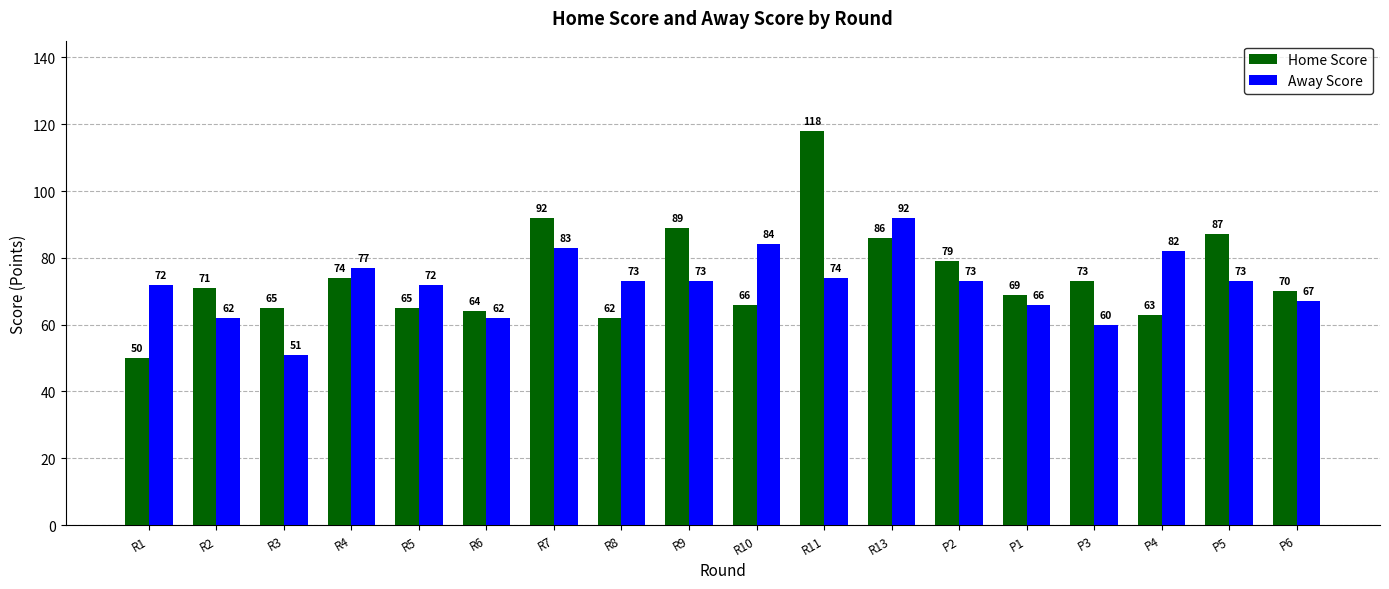

What is the smallest value displayed?

50